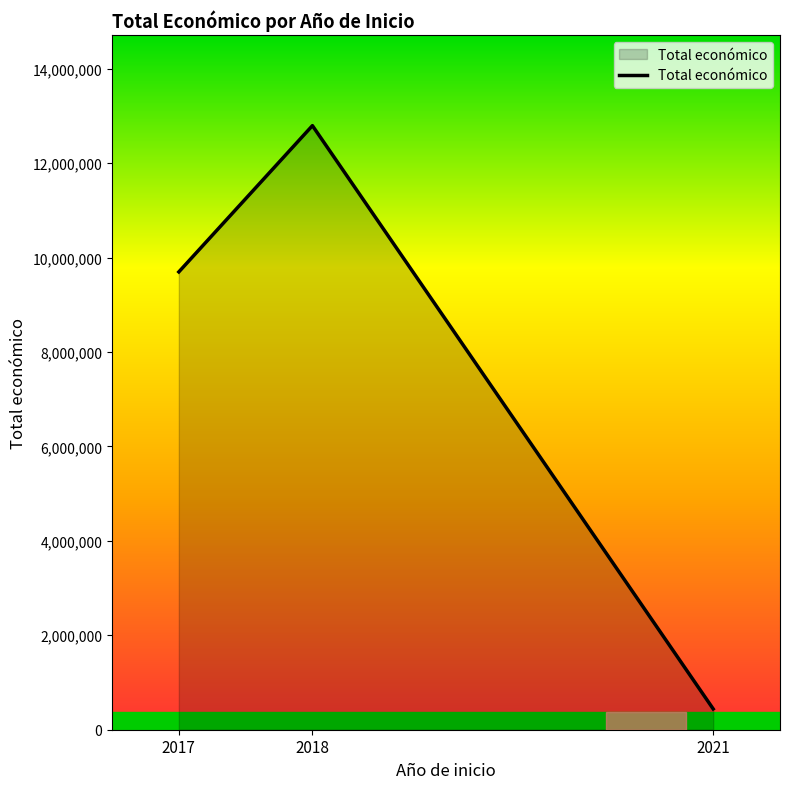

Rank the categories by value from highest to lowest.

2018, 2017, 2021